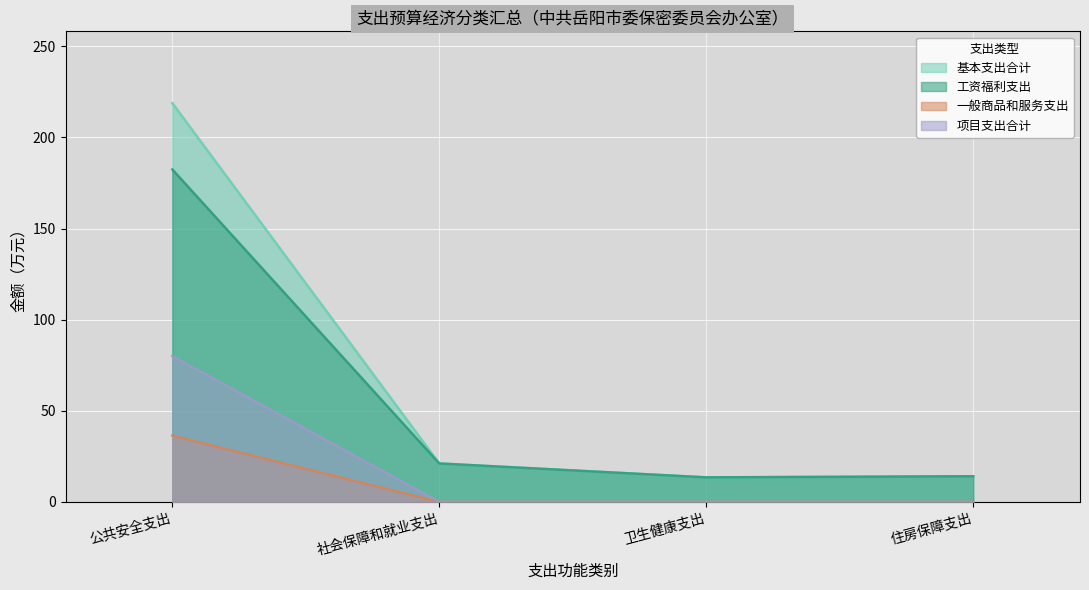

Where is 项目支出合计 nearest to the value 40?

公共安全支出